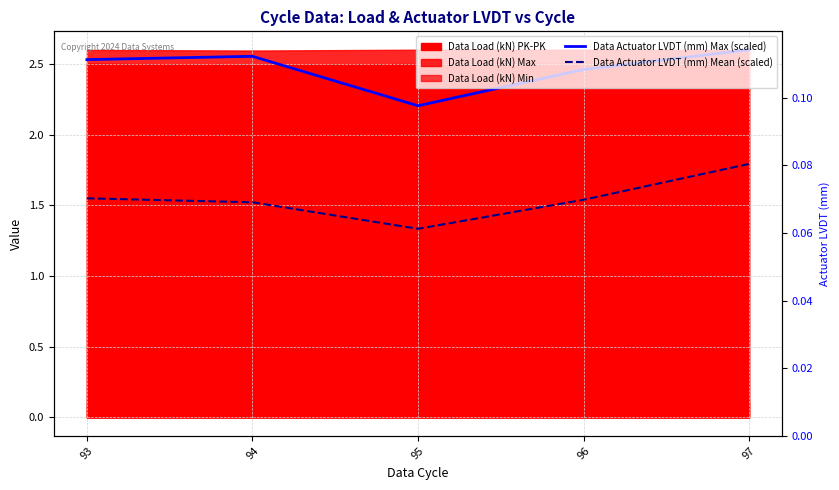

List the labels in order of Data Actuator LVDT (mm) Max (scaled) value, smallest first.

95, 96, 93, 94, 97